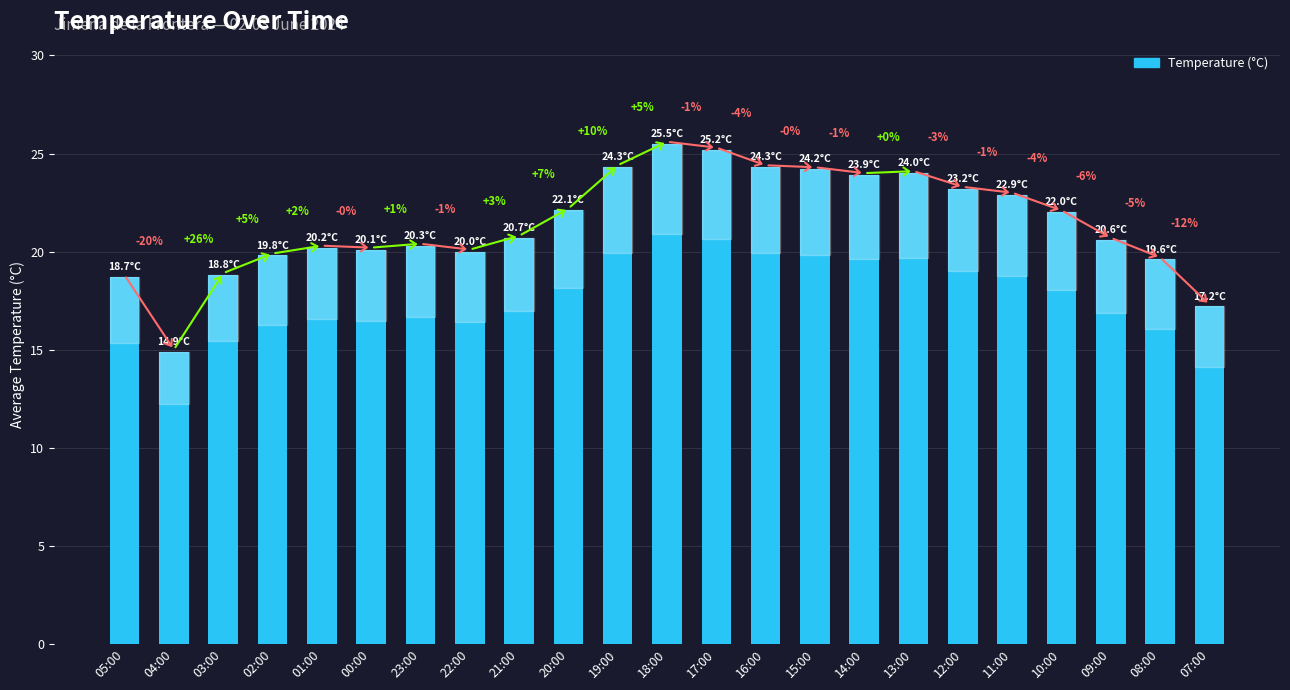

Rank the categories by value from highest to lowest.

18:00, 17:00, 19:00, 16:00, 15:00, 13:00, 14:00, 12:00, 11:00, 20:00, 10:00, 21:00, 09:00, 23:00, 01:00, 00:00, 22:00, 02:00, 08:00, 03:00, 05:00, 07:00, 04:00